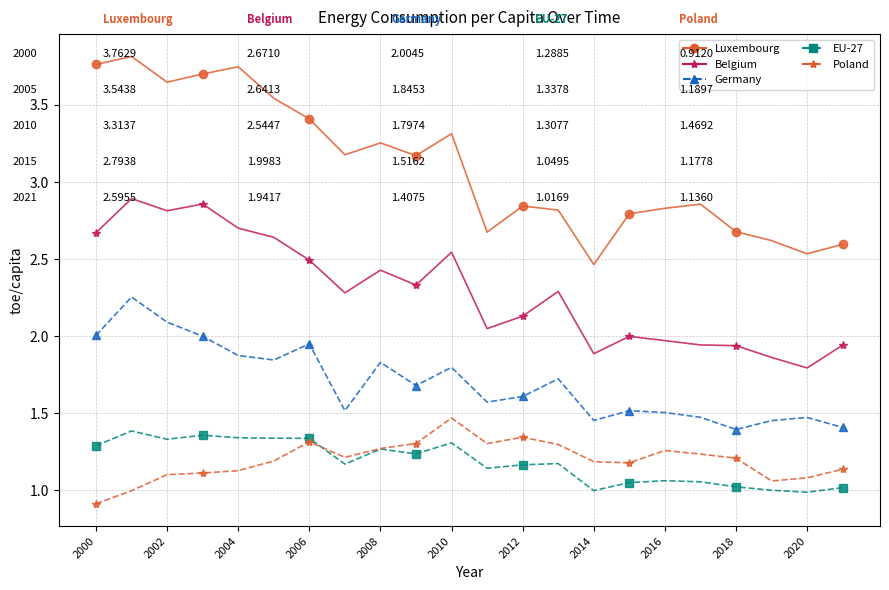

Which series has the largest total across all categories?

Luxembourg